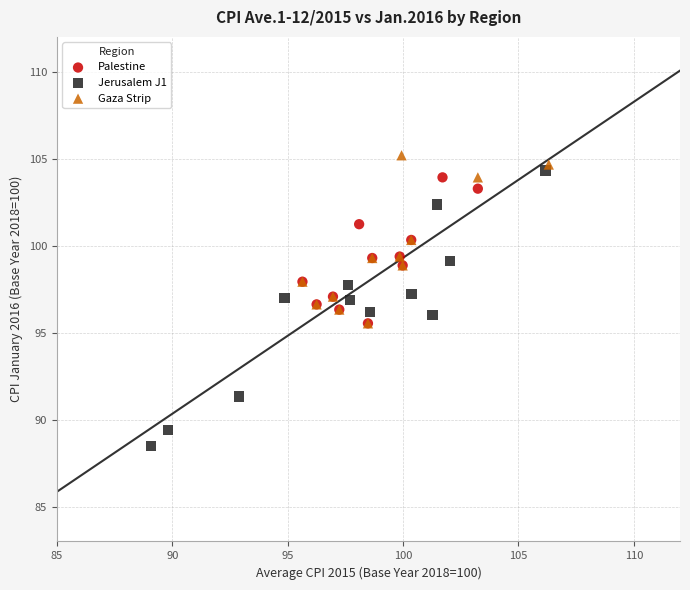

Which series reaches the minimum Y coordinate?

Jerusalem J1